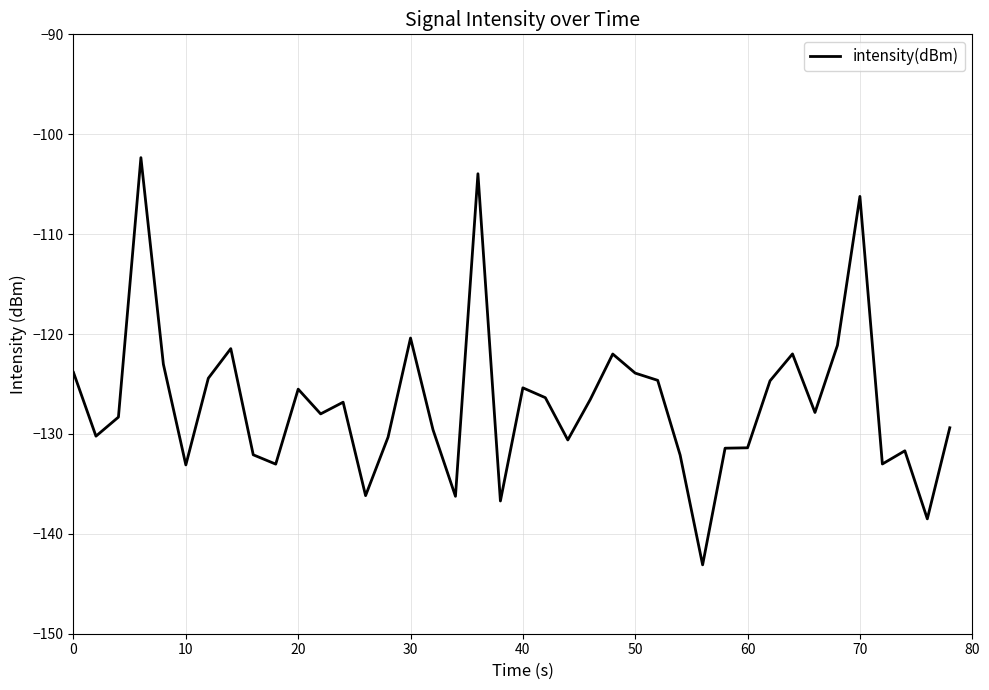

What is the difference between the maximum and minimum values?

40.8